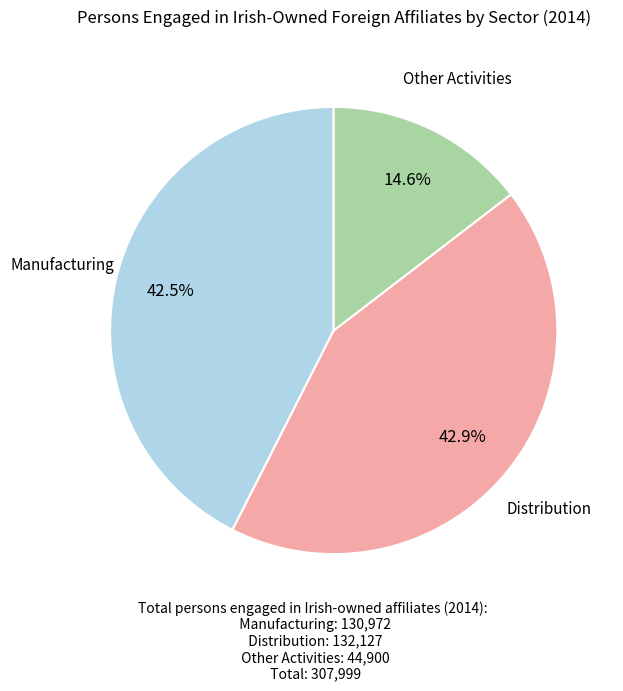

Count the number of slices in the pie.

3